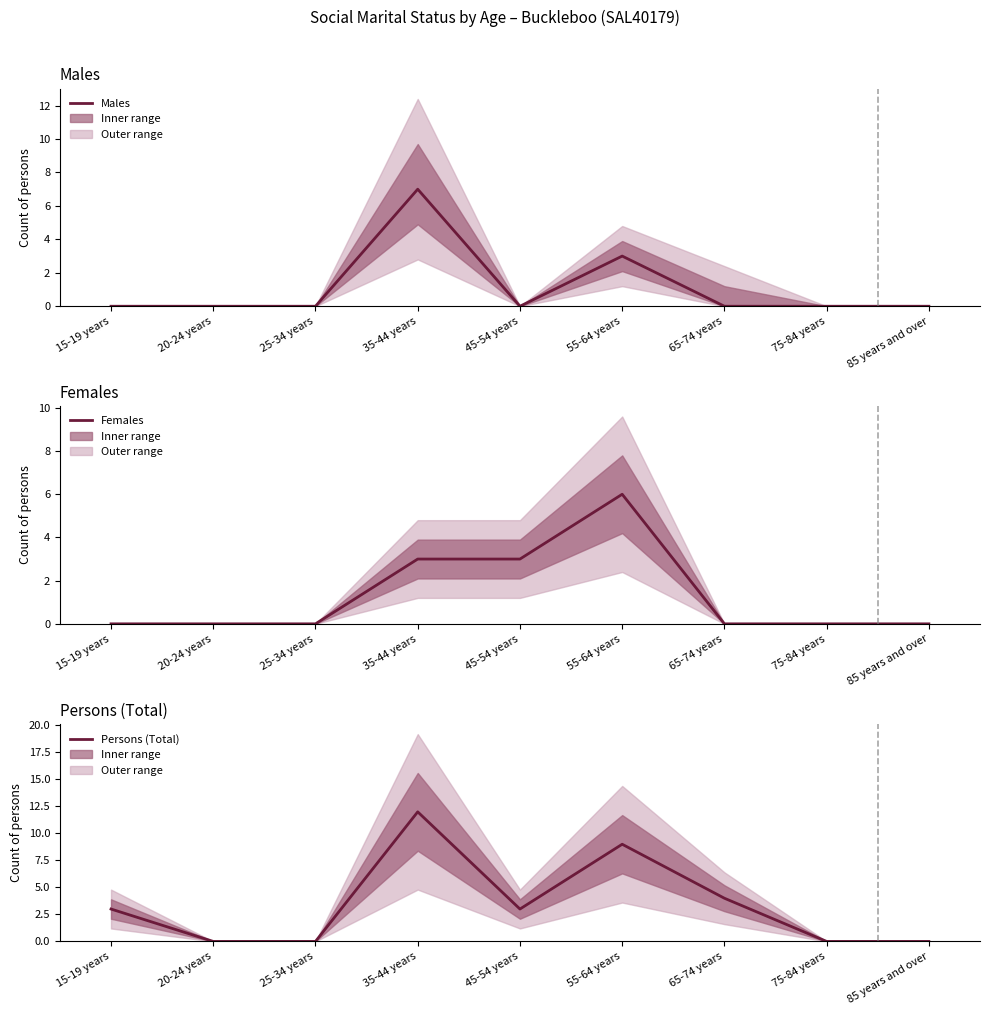

How many series are shown in this chart?

3